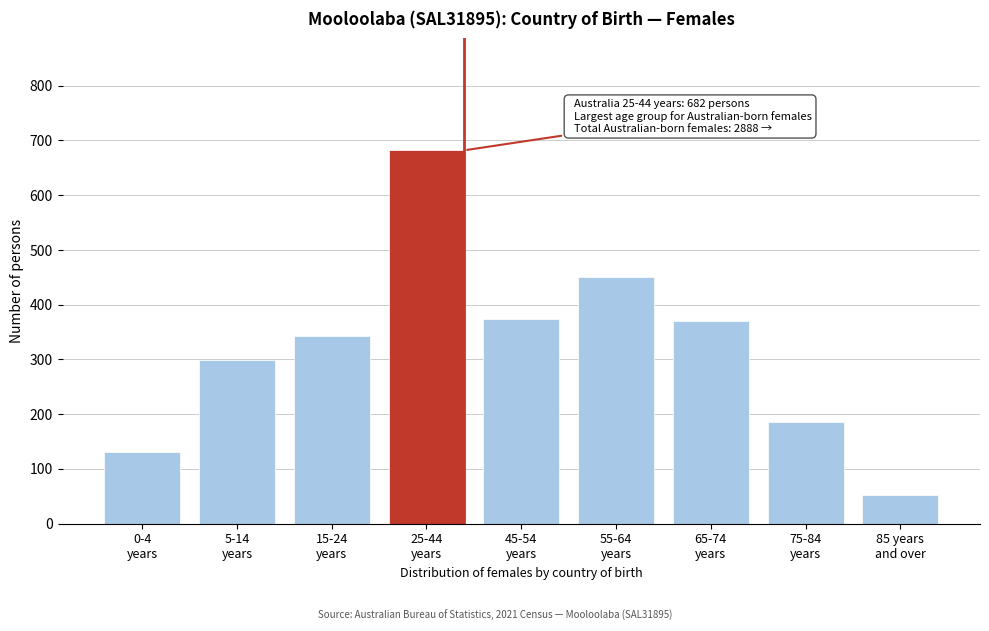

What is the sum of all values?

2888